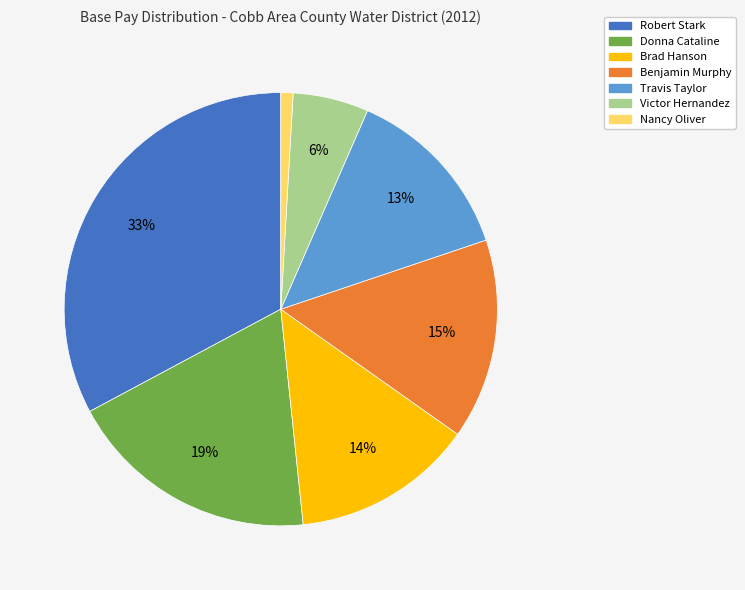

Is it true that Travis Taylor is 20% of the pie?

False